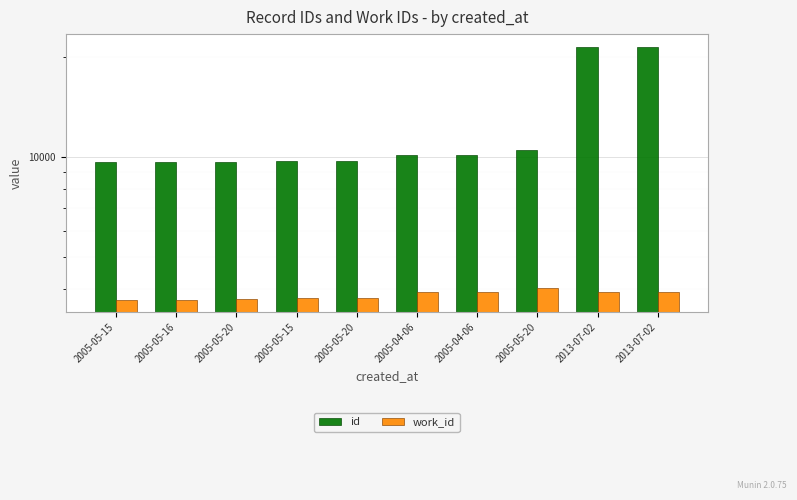

Which label corresponds to the smallest value in the chart?

2005-05-15